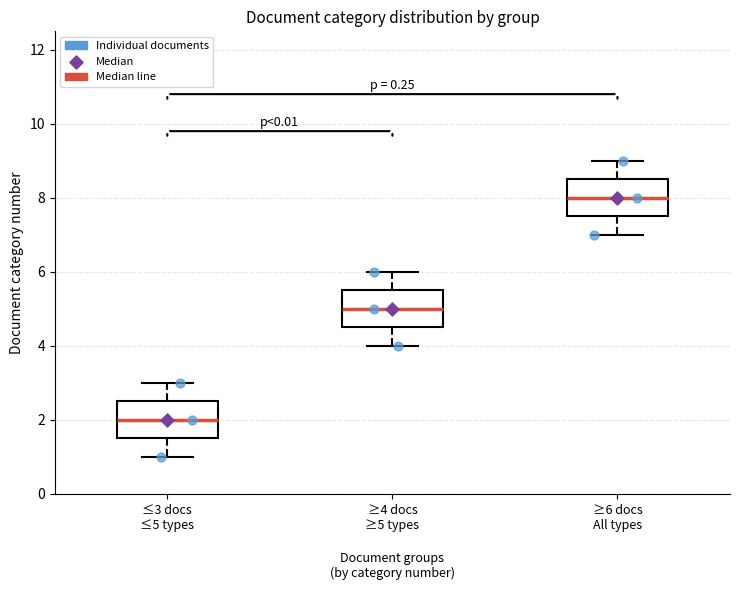

Which box's median line is the lowest?

≤3 docs ≤5 types